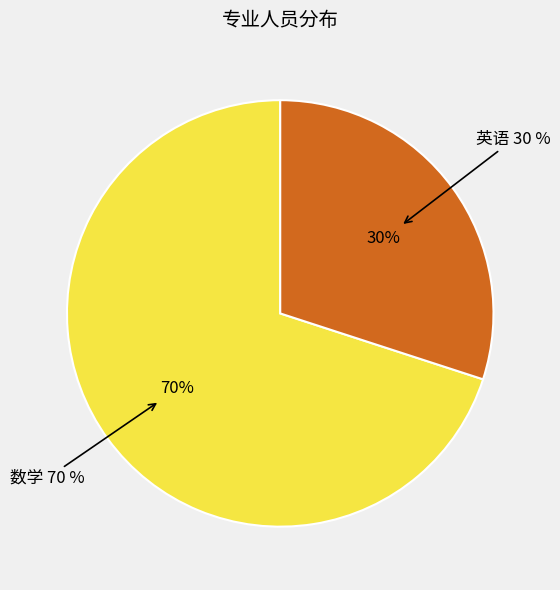

Which slice represents more than half of the pie?

数学